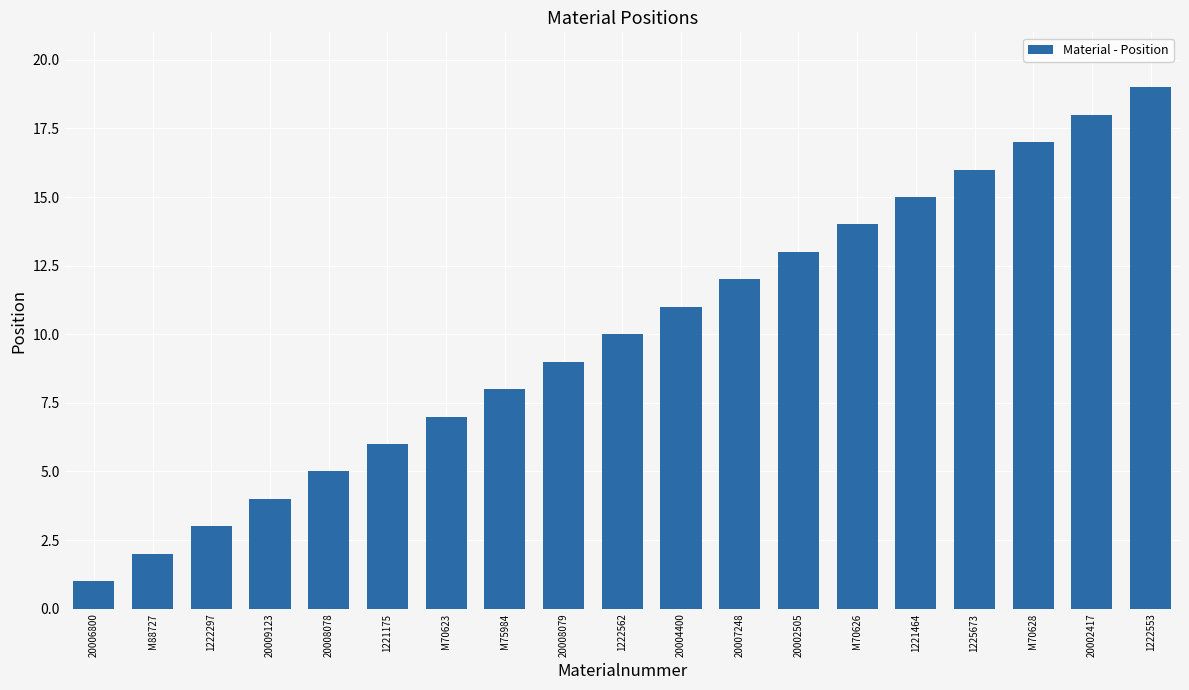

What is the smallest value displayed?

1